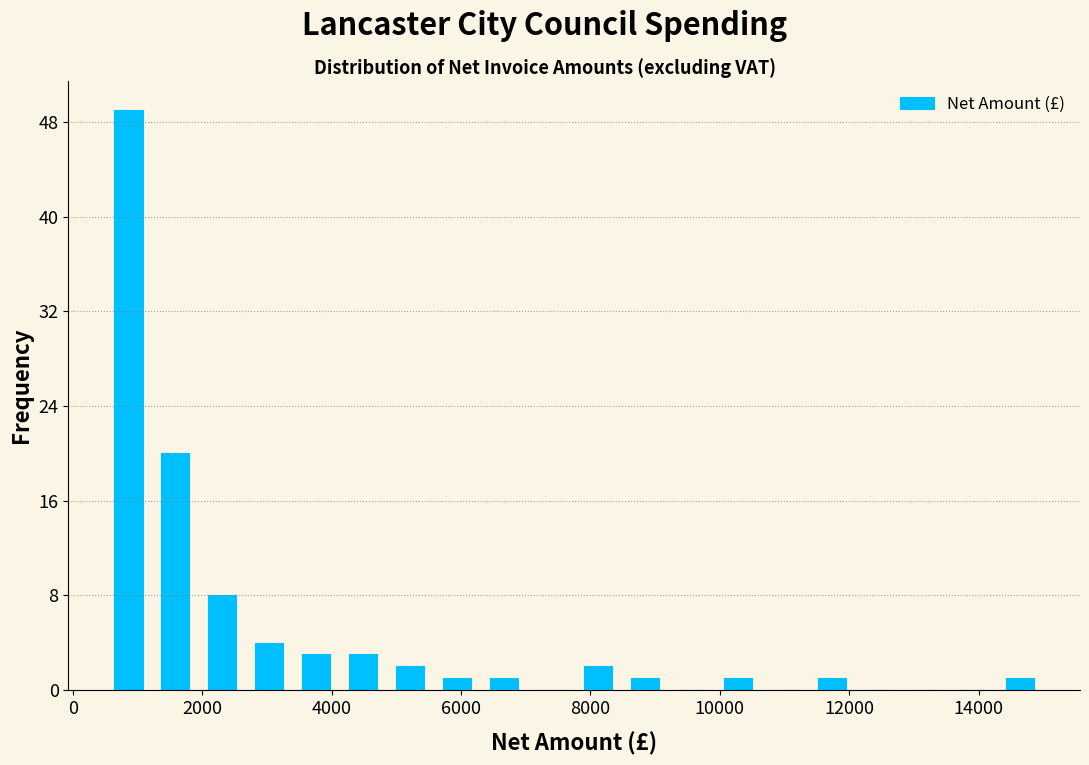

Read against the x-axis, roughly where is the centre of the tallest bar?

800